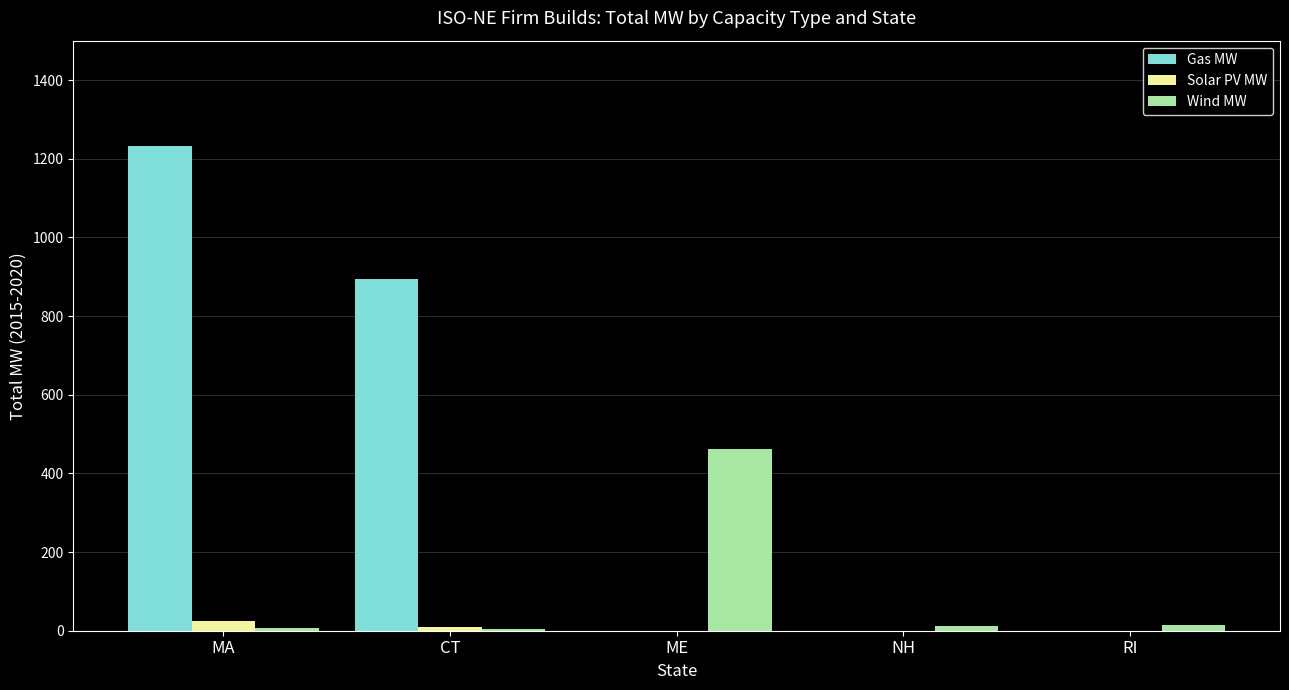

Between CT and RI, which series saw the biggest shift?

Gas MW